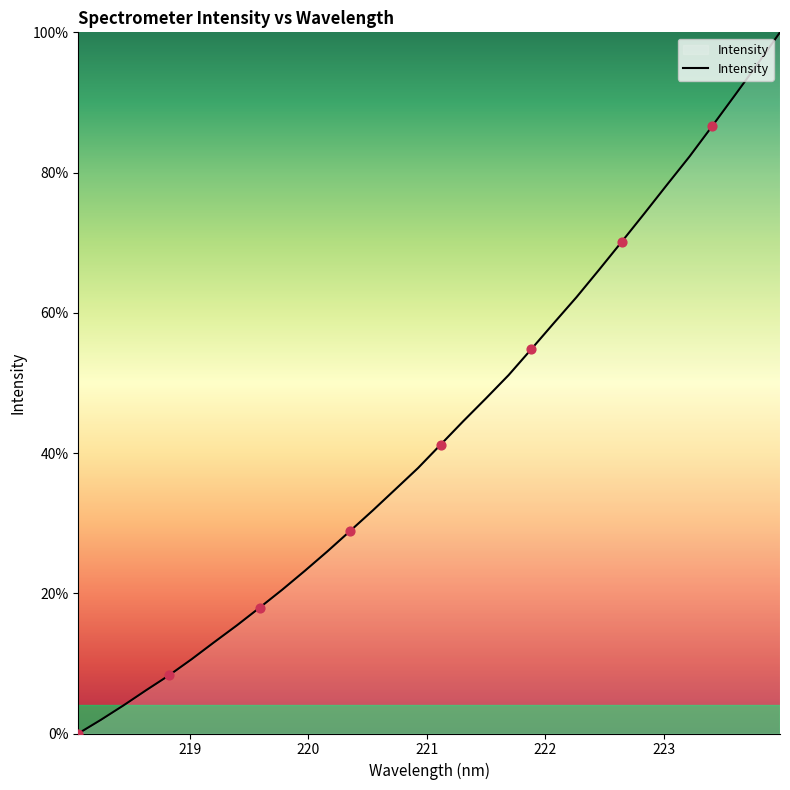

What is the difference between the maximum and minimum values?

100.0